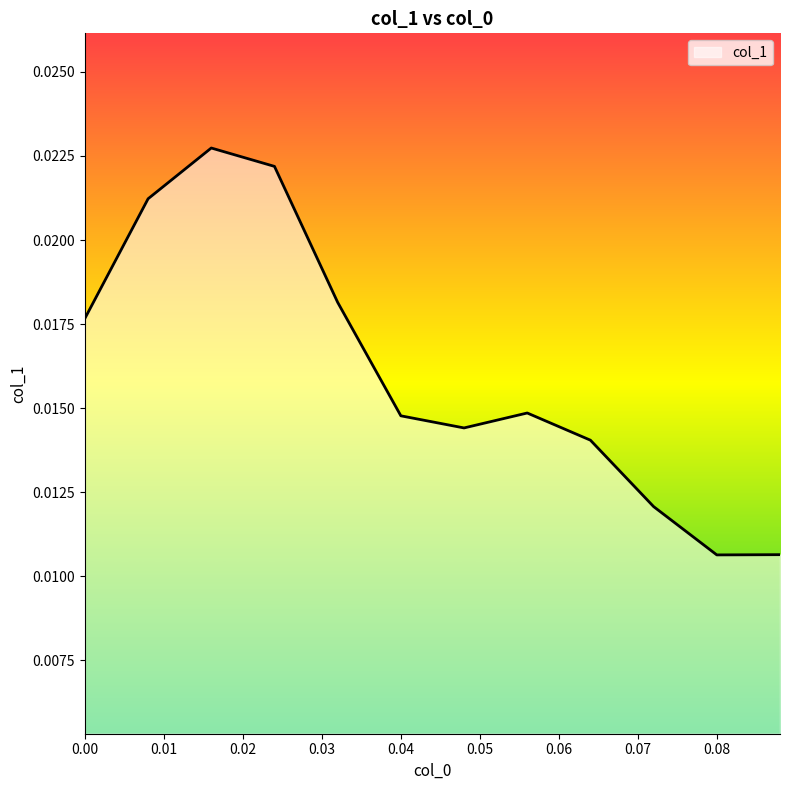

Count the values in the range 0 to 1.

12